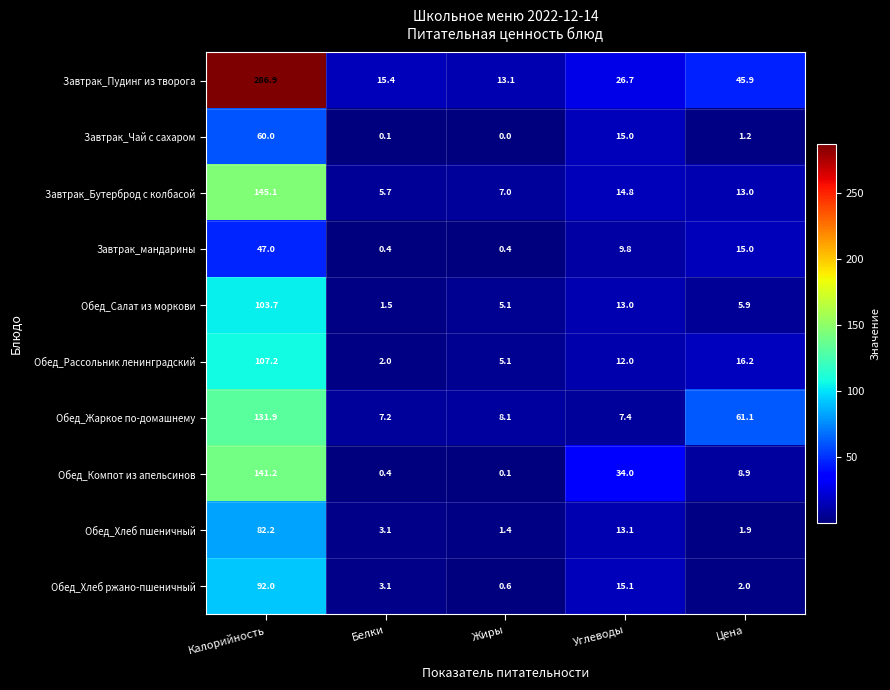

What is the sum of all Завтрак_Бутерброд с колбасой values?

185.6